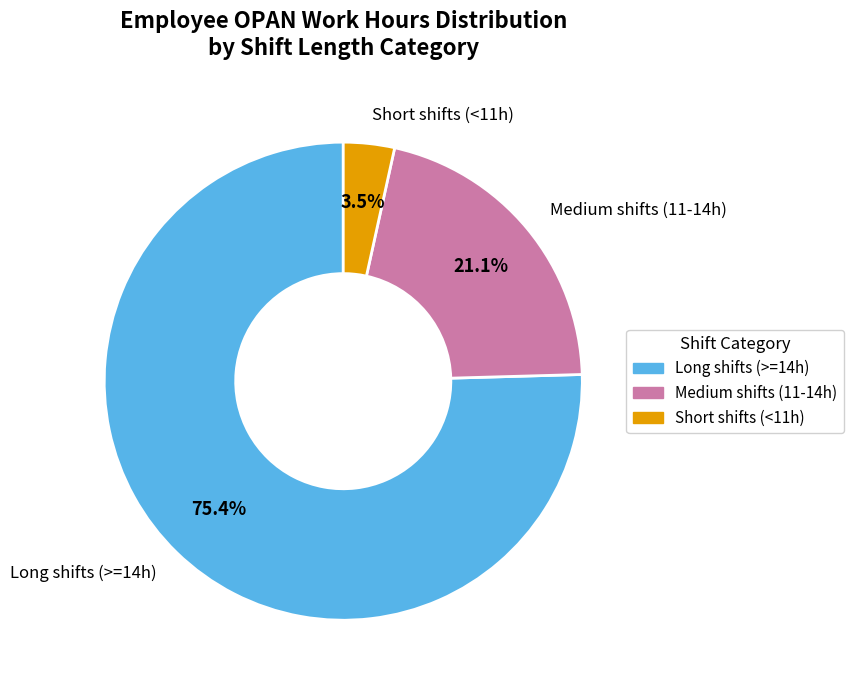

Does Medium shifts (11-14h) account for over 50% of the chart?

No